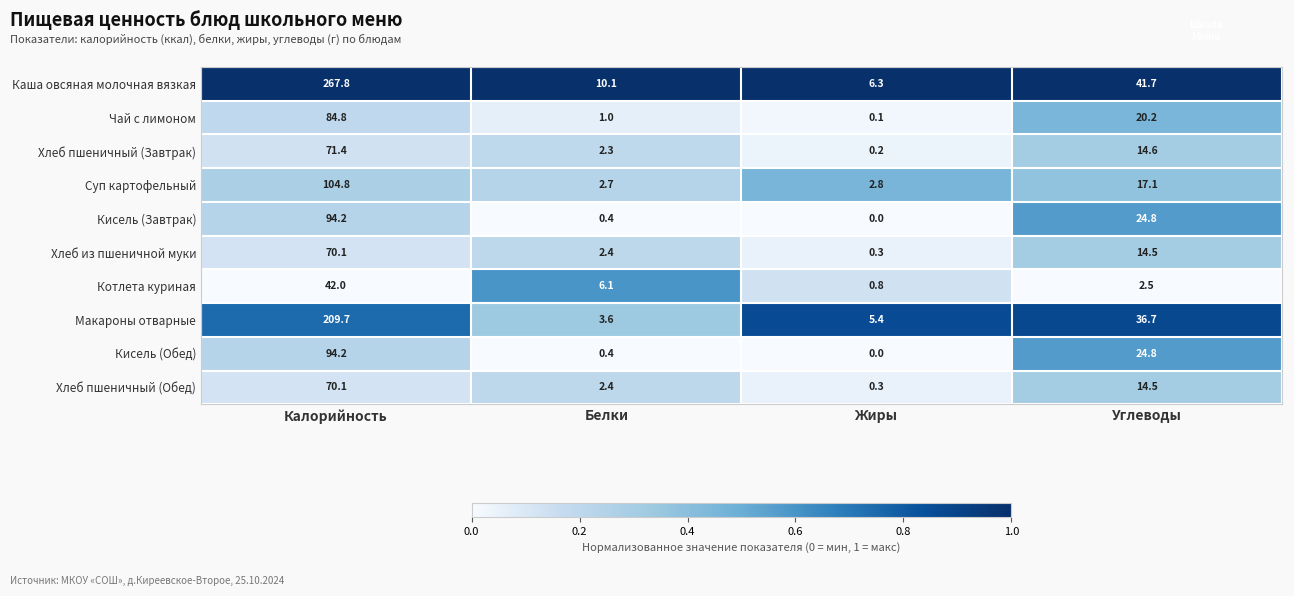

Which series changed the most between Белки and Углеводы?

Макароны отварные